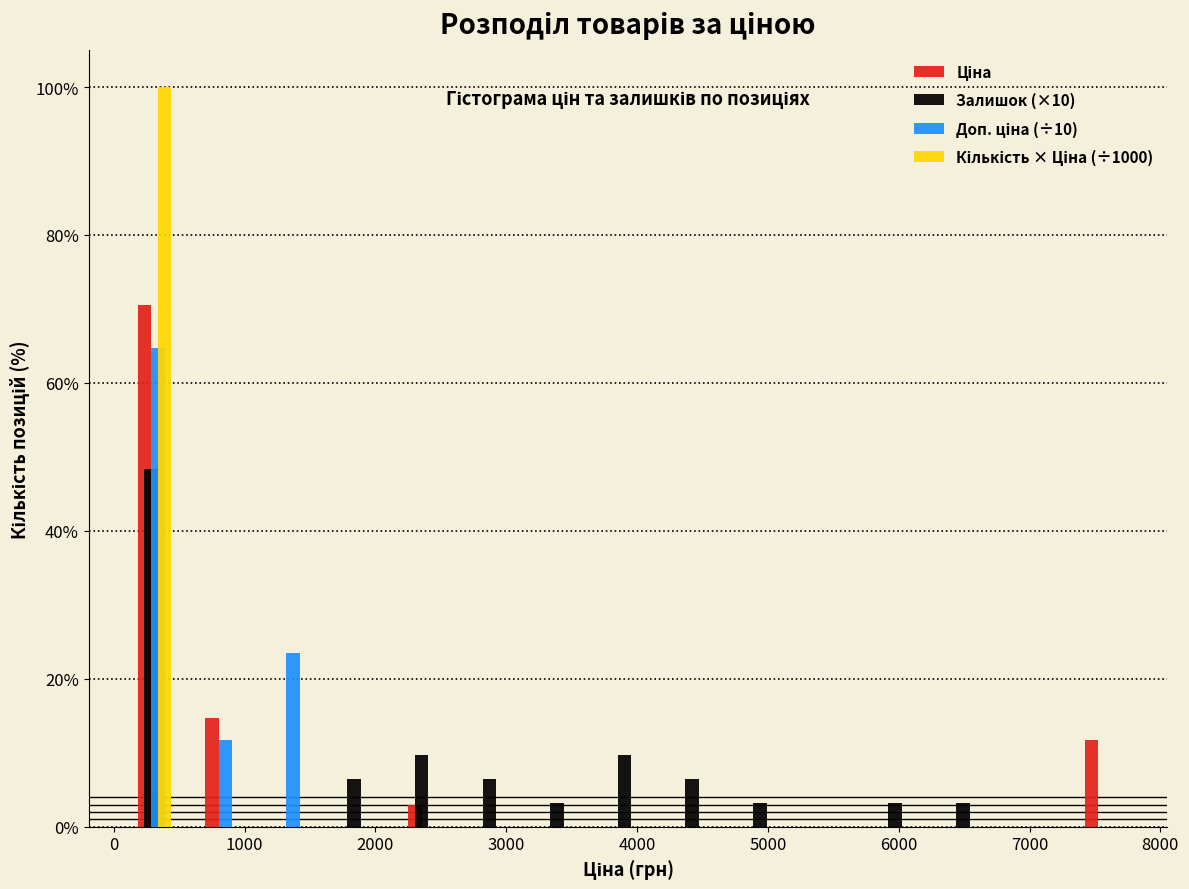

Reading left to right, transcribe this chart: for each range on the x-axis, give the height of each series' bar. Neither the bar edges nor the heights are printed on the chart, so give them approximately, as read against the axes.

100 to 600: Ціна=70	Залишок (×10)=48	Доп. ціна (÷10)=64	Кількість × Ціна (÷1000)=100
600 to 1100: Ціна=14	Залишок (×10)=0	Доп. ціна (÷10)=12	Кількість × Ціна (÷1000)=0
1100 to 1600: Ціна=0	Залишок (×10)=0	Доп. ціна (÷10)=24	Кількість × Ціна (÷1000)=0
1600 to 2100: Ціна=0	Залишок (×10)=6	Доп. ціна (÷10)=0	Кількість × Ціна (÷1000)=0
2100 to 2600: Ціна=2	Залишок (×10)=10	Доп. ціна (÷10)=0	Кількість × Ціна (÷1000)=0
2600 to 3200: Ціна=0	Залишок (×10)=6	Доп. ціна (÷10)=0	Кількість × Ціна (÷1000)=0
3200 to 3700: Ціна=0	Залишок (×10)=4	Доп. ціна (÷10)=0	Кількість × Ціна (÷1000)=0
3700 to 4200: Ціна=0	Залишок (×10)=10	Доп. ціна (÷10)=0	Кількість × Ціна (÷1000)=0
4200 to 4700: Ціна=0	Залишок (×10)=6	Доп. ціна (÷10)=0	Кількість × Ціна (÷1000)=0
4700 to 5200: Ціна=0	Залишок (×10)=4	Доп. ціна (÷10)=0	Кількість × Ціна (÷1000)=0
5200 to 5700: Ціна=0	Залишок (×10)=0	Доп. ціна (÷10)=0	Кількість × Ціна (÷1000)=0
5700 to 6300: Ціна=0	Залишок (×10)=4	Доп. ціна (÷10)=0	Кількість × Ціна (÷1000)=0
6300 to 6800: Ціна=0	Залишок (×10)=4	Доп. ціна (÷10)=0	Кількість × Ціна (÷1000)=0
6800 to 7300: Ціна=0	Залишок (×10)=0	Доп. ціна (÷10)=0	Кількість × Ціна (÷1000)=0
7300 to 7800: Ціна=12	Залишок (×10)=0	Доп. ціна (÷10)=0	Кількість × Ціна (÷1000)=0